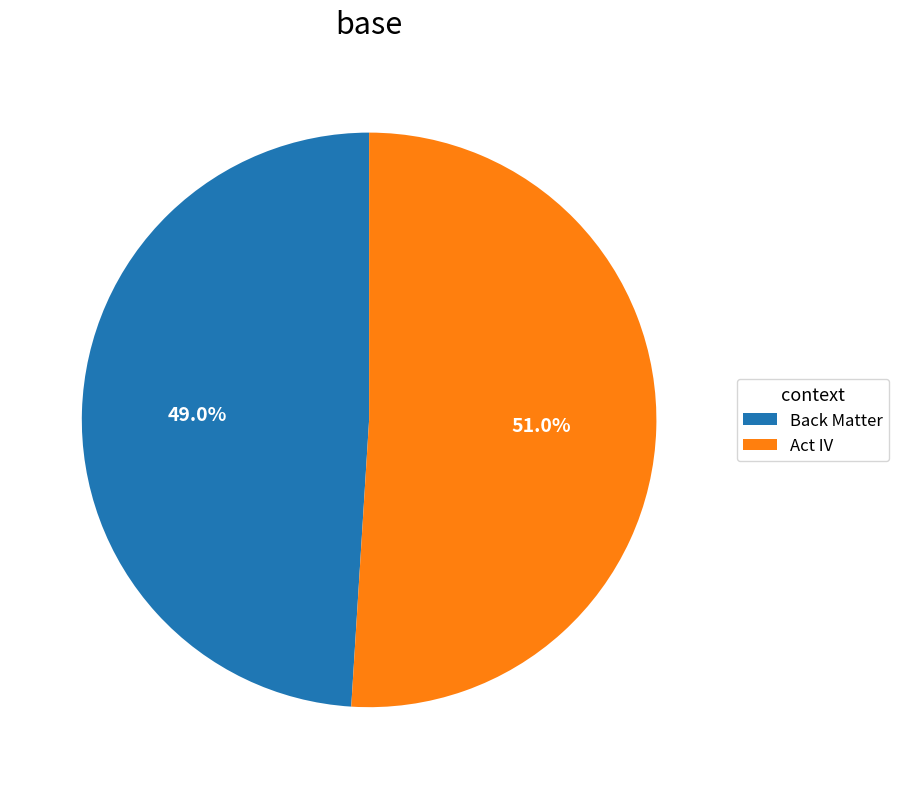

True or false: Back Matter accounts for 62% of the total.

False